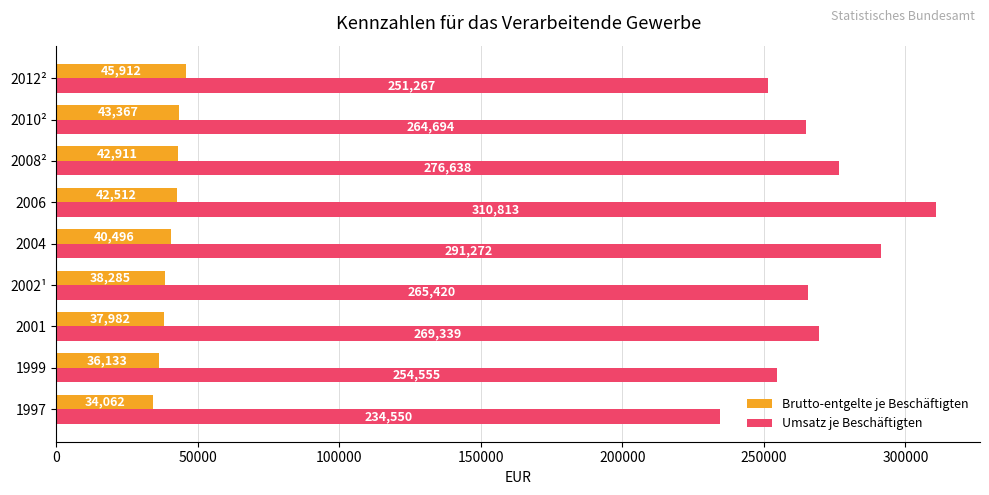

List the series in order of their peak value, highest first.

Umsatz je Beschäftigten, Brutto-entgelte je Beschäftigten